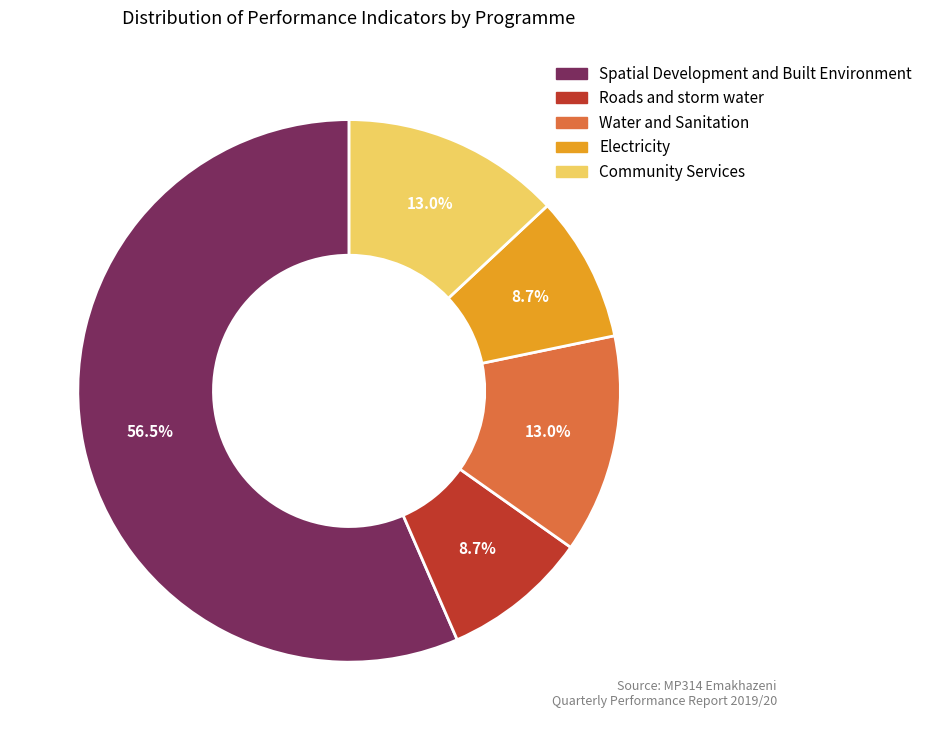

What is the largest slice in the pie chart?

Spatial Development and Built Environment